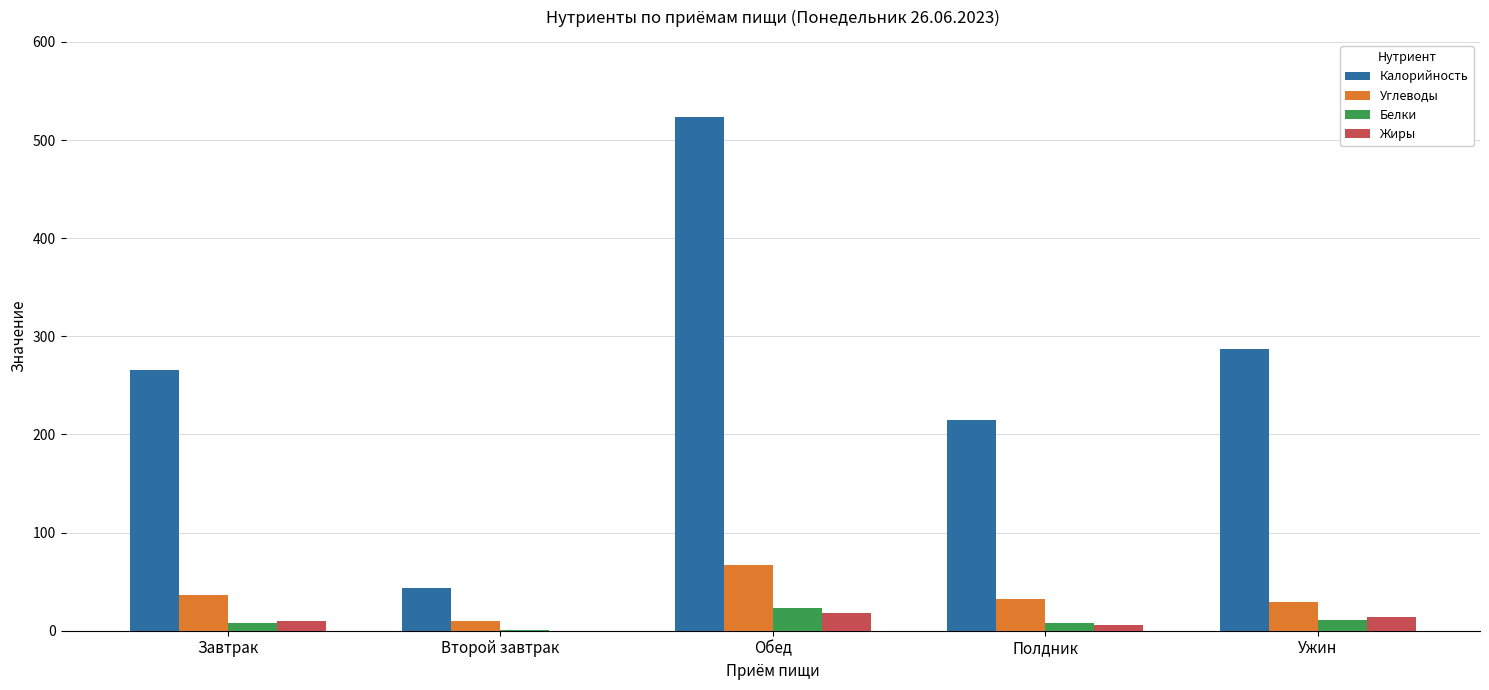

What is the sum of all Углеводы values?

174.4